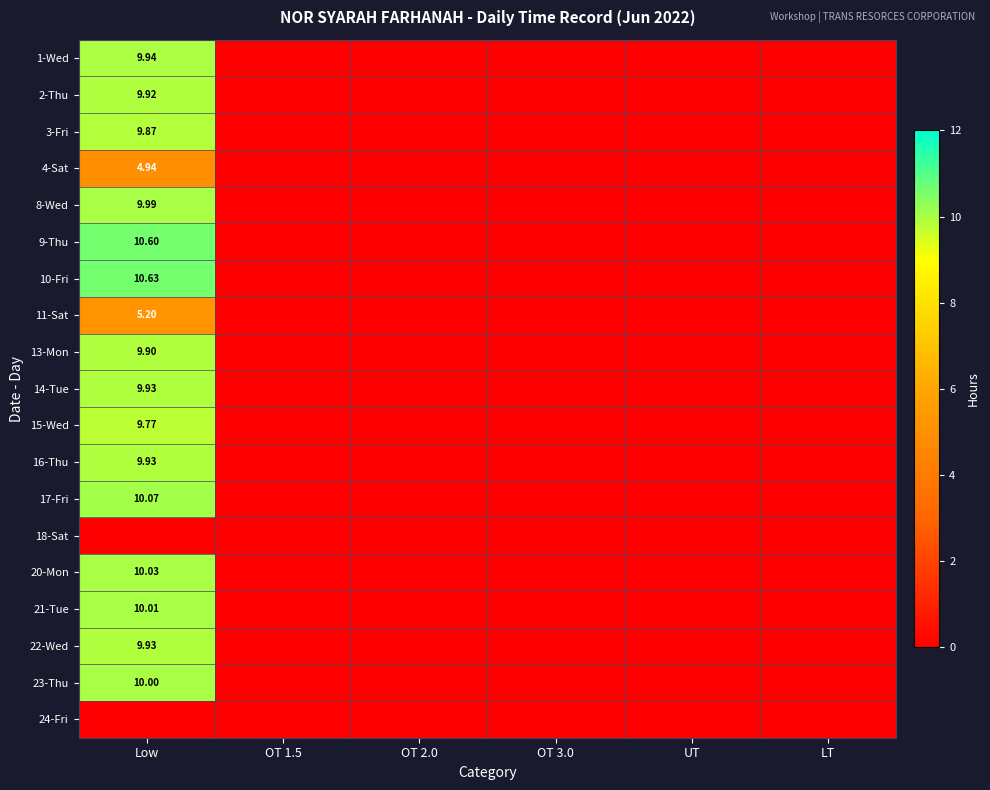

At UT, list the series in order from smallest to largest.

1-Wed, 2-Thu, 3-Fri, 4-Sat, 8-Wed, 9-Thu, 10-Fri, 11-Sat, 13-Mon, 14-Tue, 15-Wed, 16-Thu, 17-Fri, 18-Sat, 20-Mon, 21-Tue, 22-Wed, 23-Thu, 24-Fri